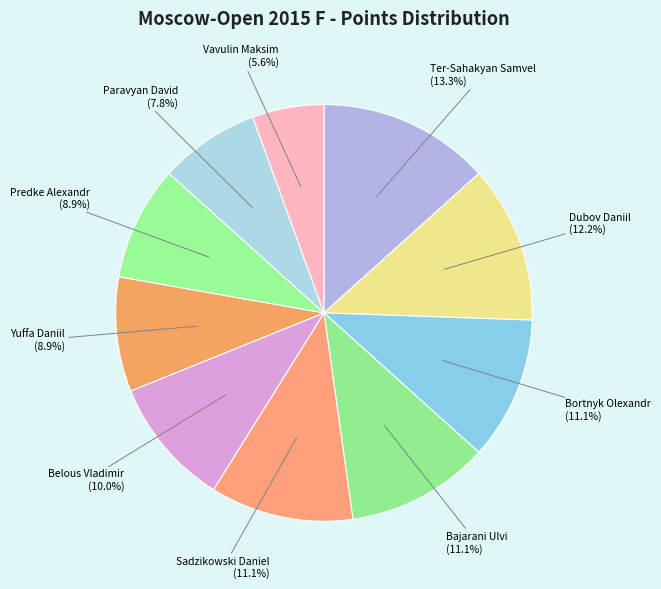

To the nearest percent, what portion does Dubov Daniil represent?

12%